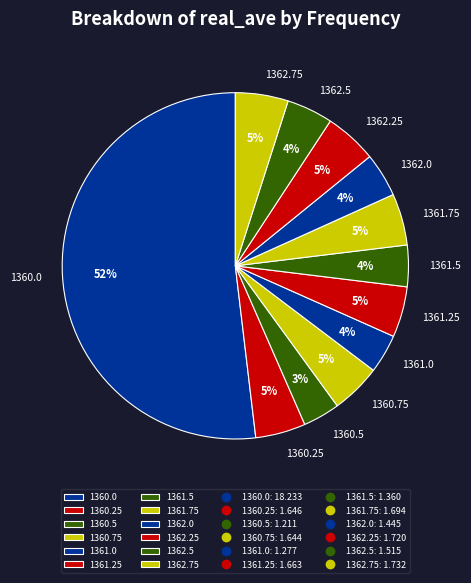

How many segments does this pie chart have?

12